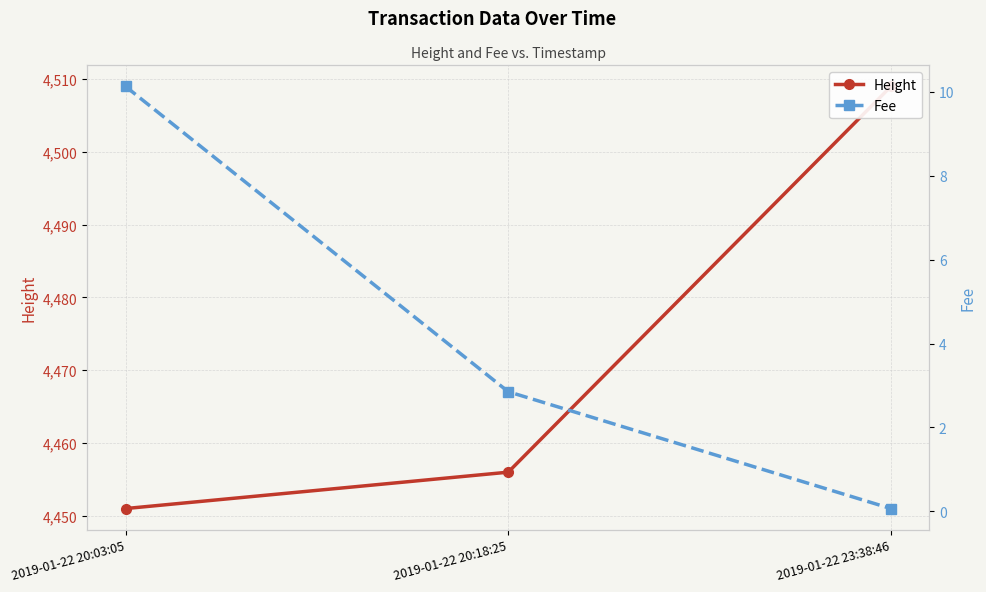

What are all the series names shown in the legend?

Height, Fee